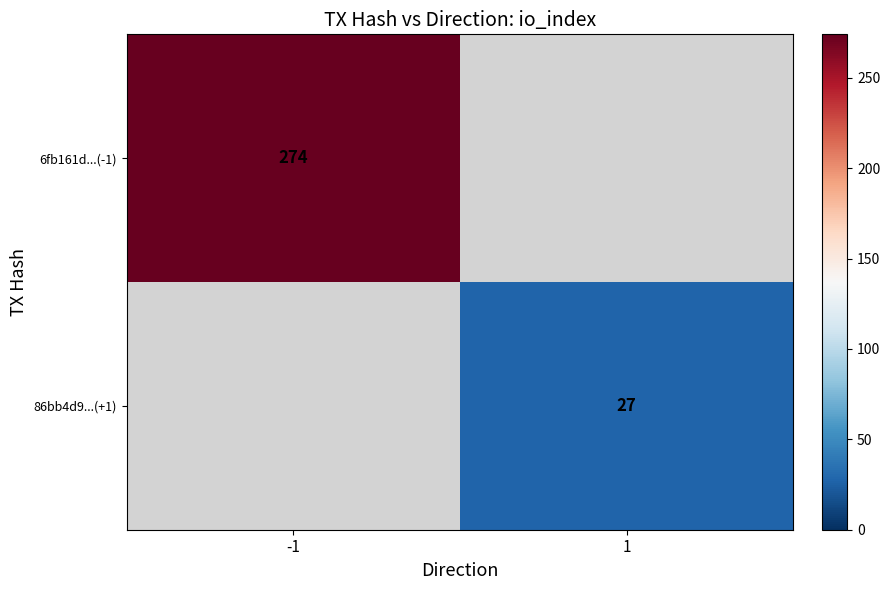

How many series are shown in this chart?

2